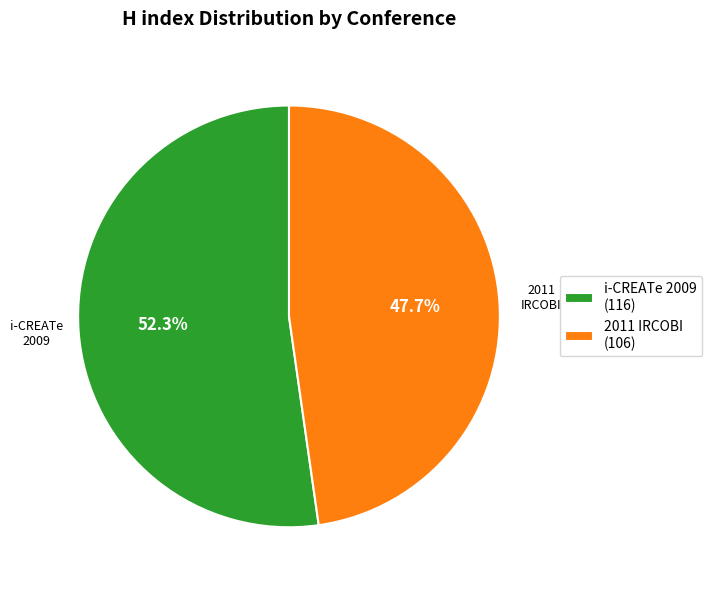

Approximately how many times larger is the value at i-CREATe 2009 (116) compared to 2011 IRCOBI (106)?

1.1